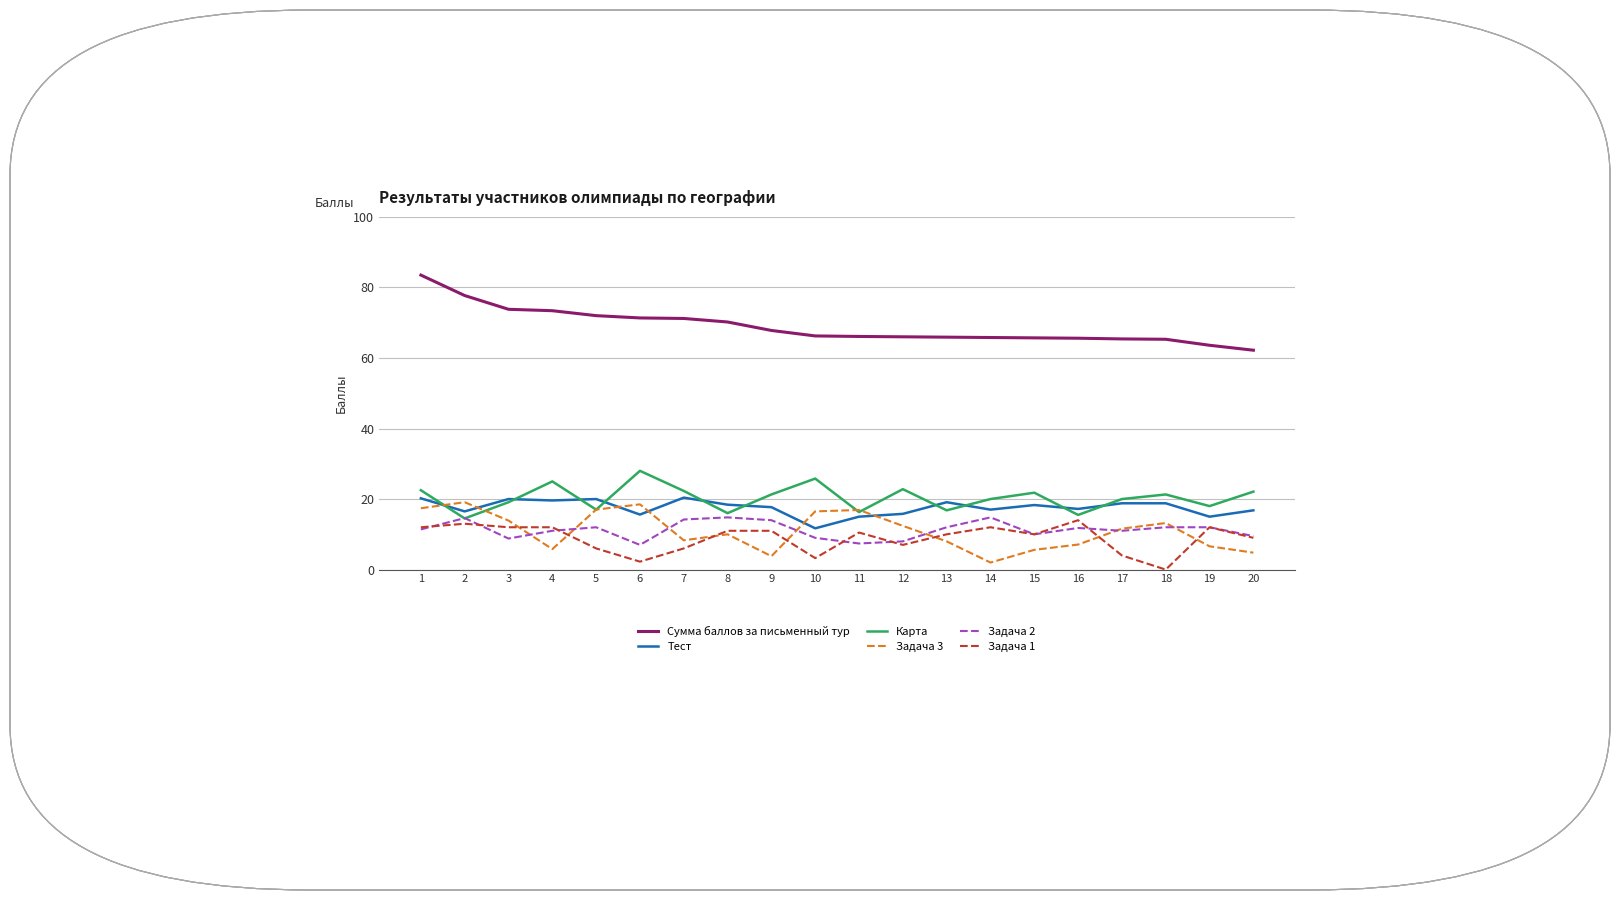

Where does the Задача 1 series first go above 10?

1